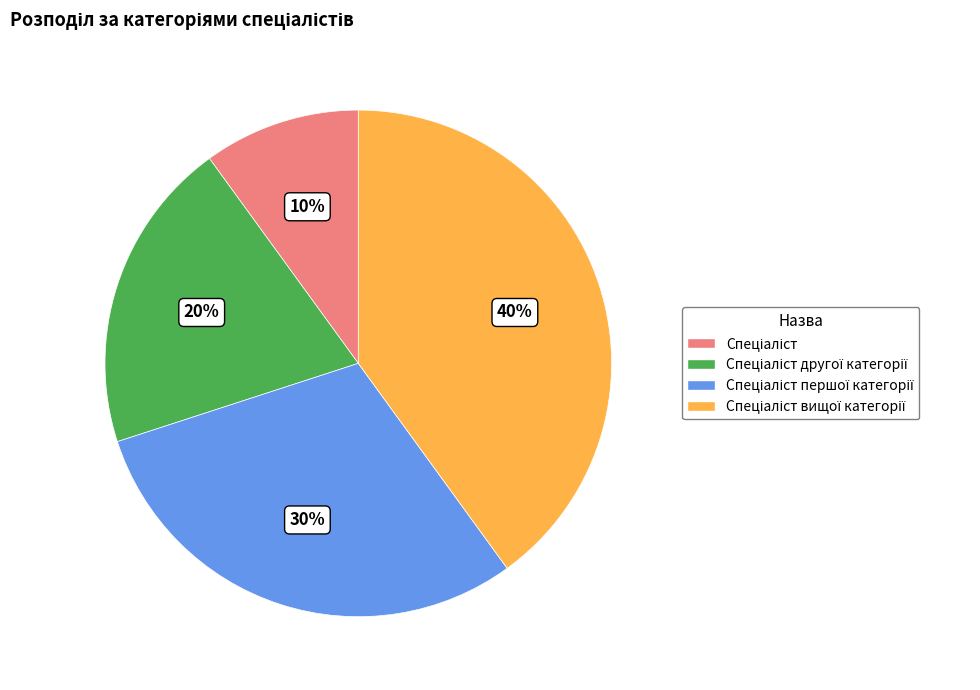

Is there a majority slice in this chart?

No